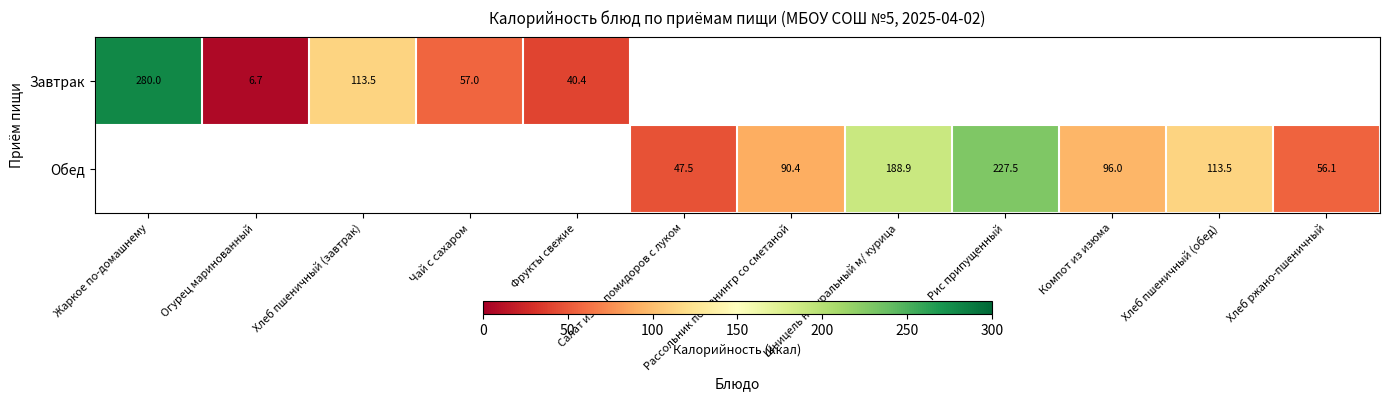

Is the value of Обед at Хлеб ржано-пшеничный greater than the value of Завтрак at Жаркое по-домашнему?

No